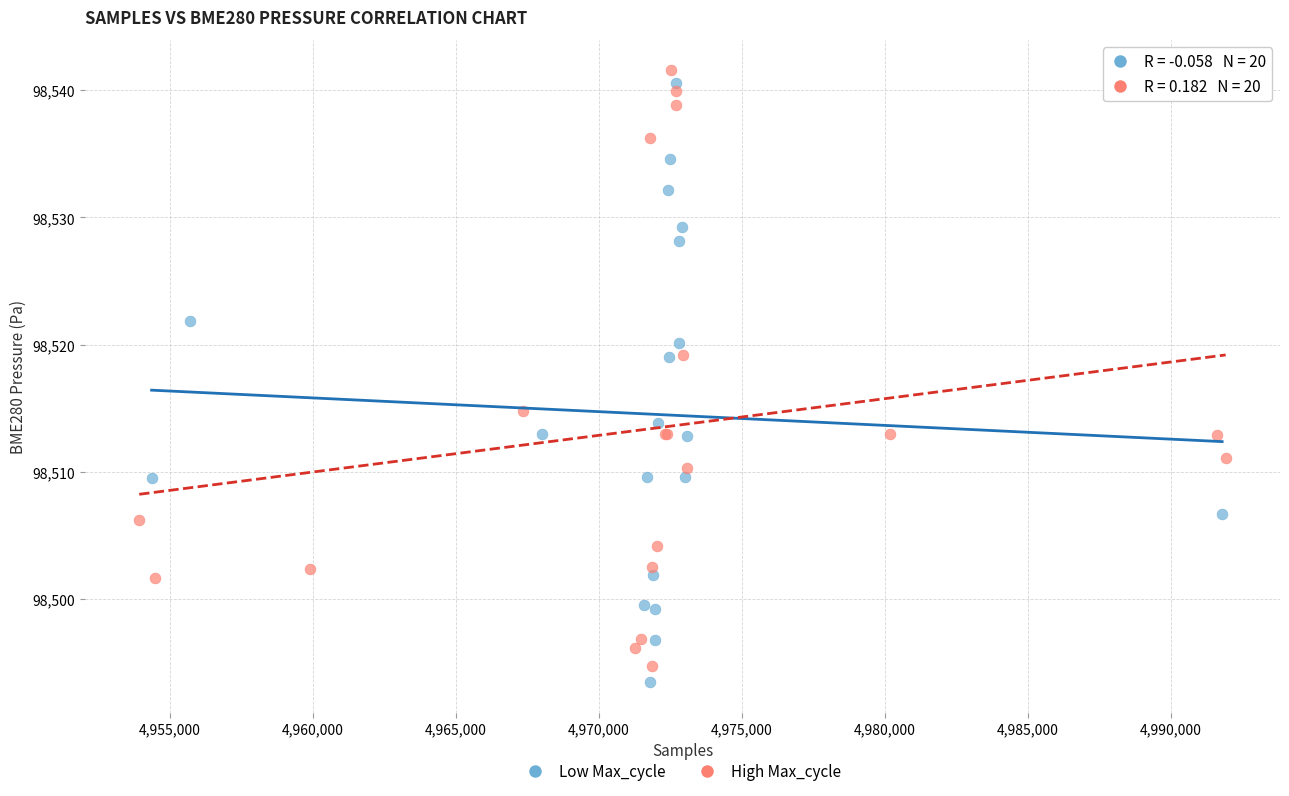

What are all the series names shown in the legend?

Low Max_cycle, High Max_cycle